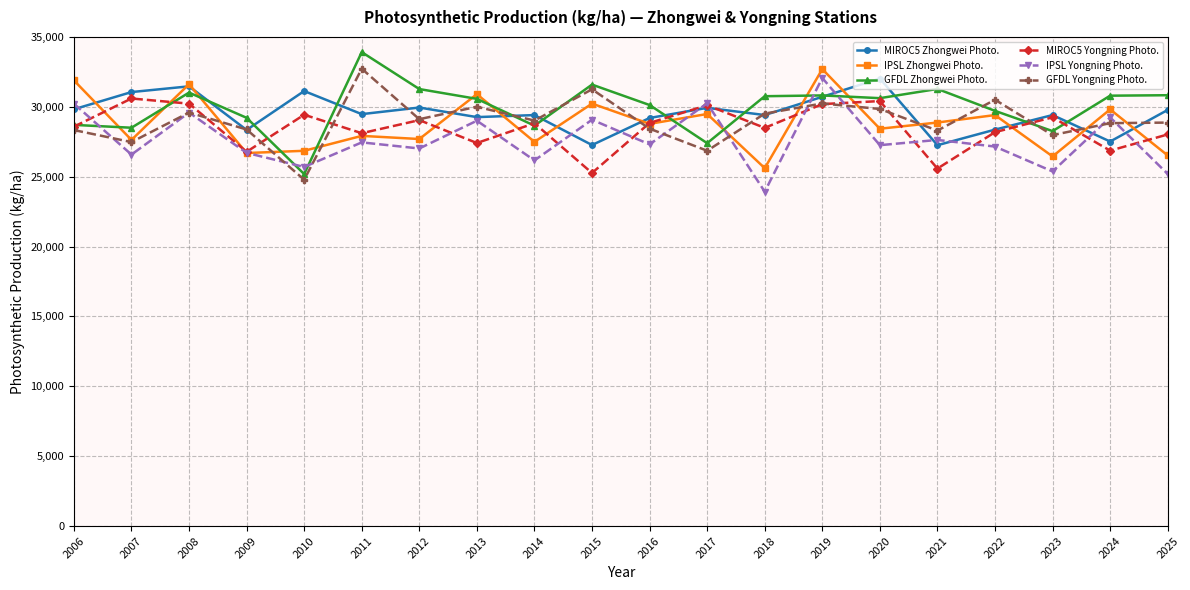

What is the spread (max minus min) of values at 2017?

3394.2